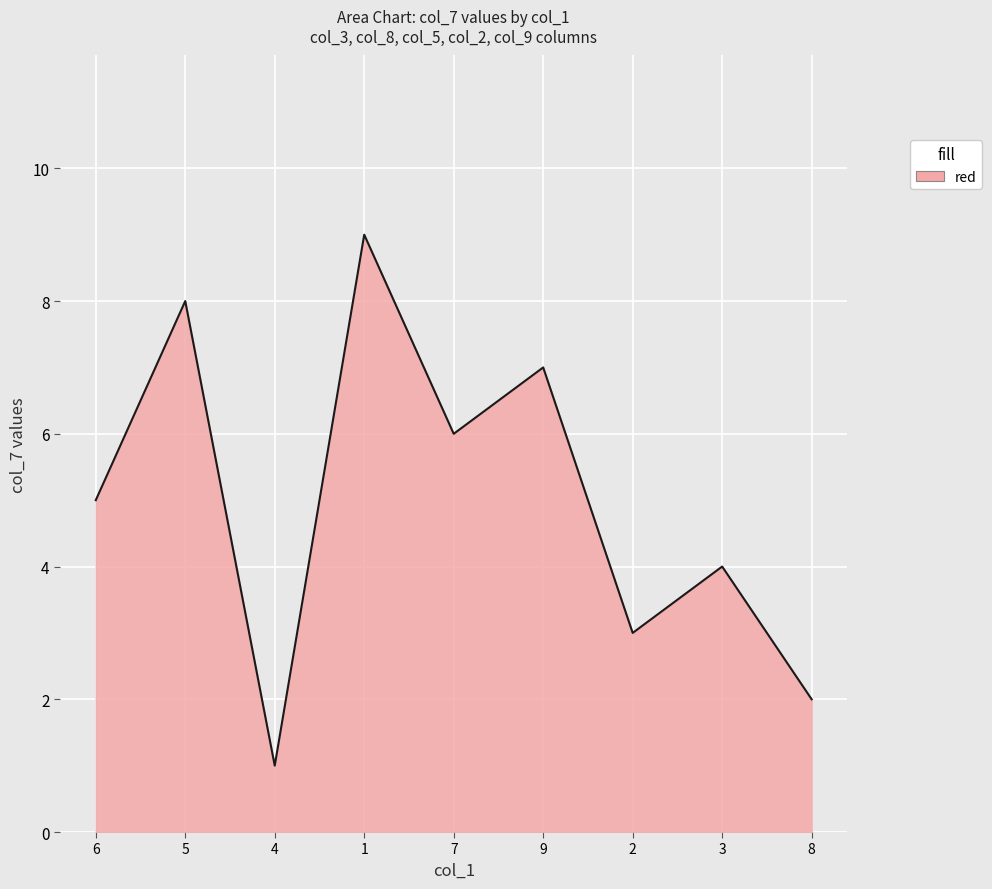

Reading left to right, list all the values displayed in this chart.

6=5	5=8	4=1	1=9	7=6	9=7	2=3	3=4	8=2